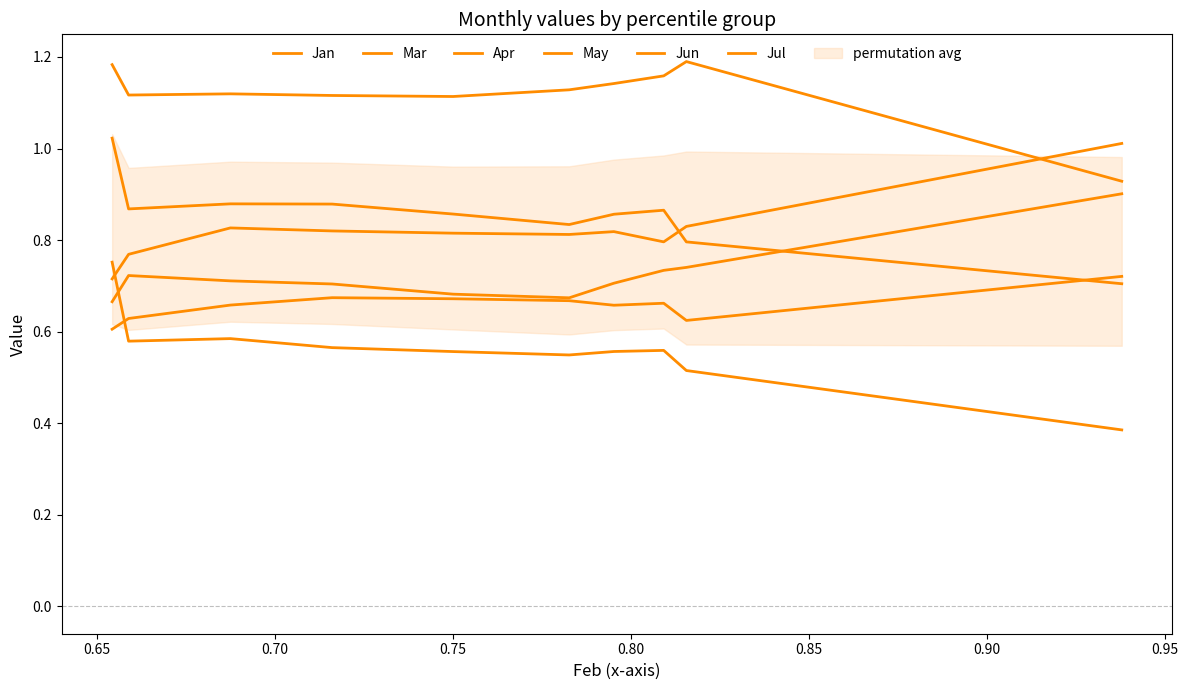

At which category does Apr reach its first local valley?

0.80